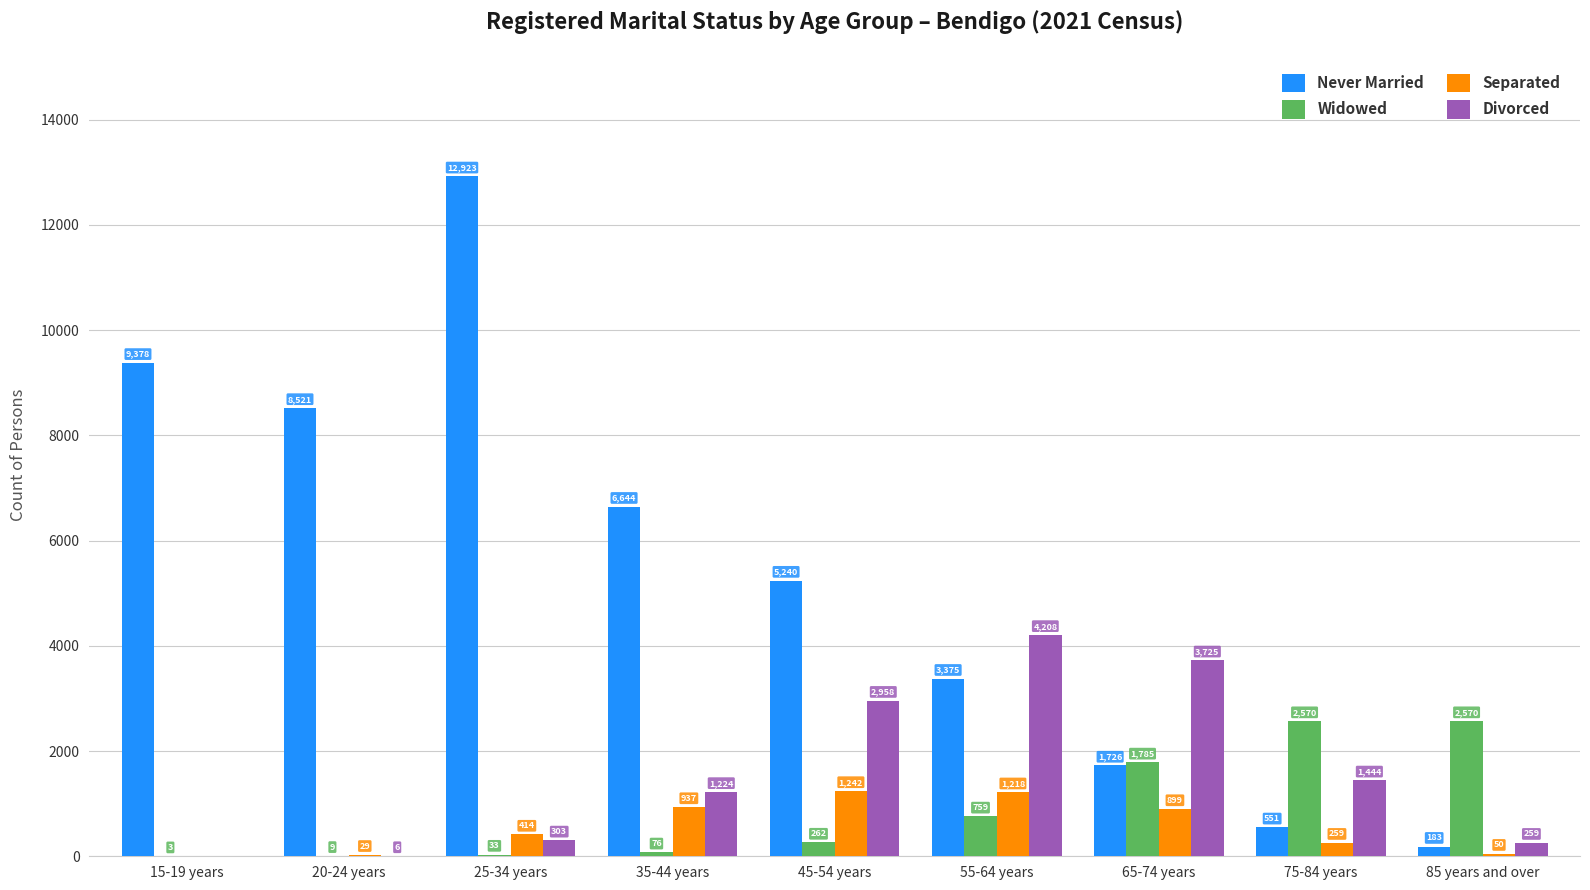

Between 35-44 years and 65-74 years, which series saw the biggest shift?

Never Married